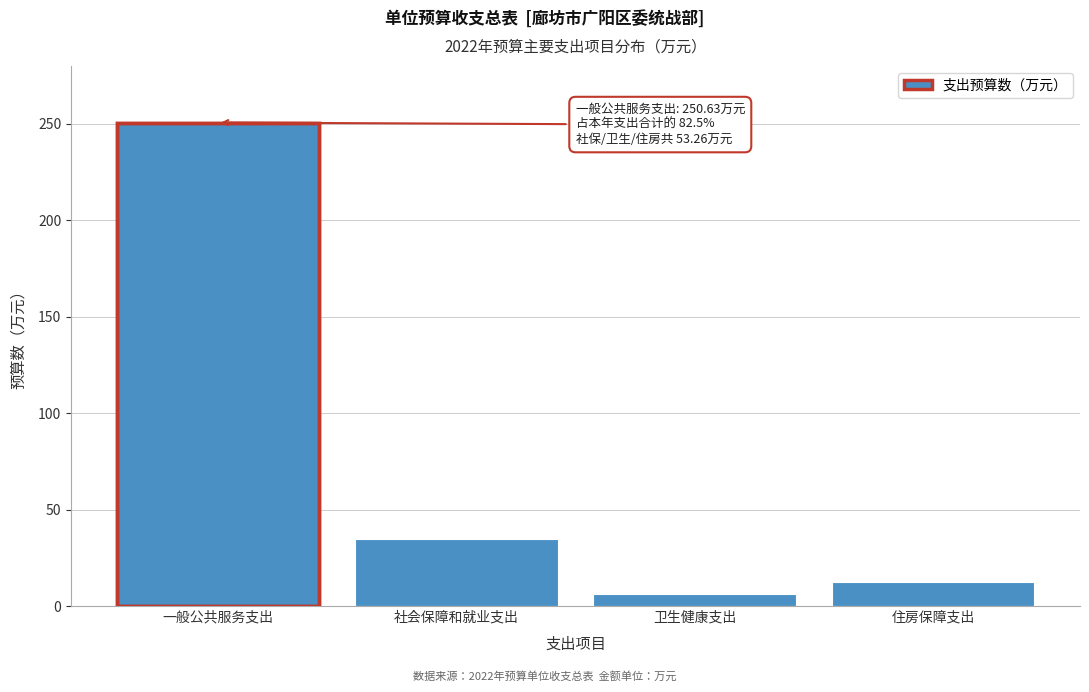

Reading left to right, what are all the values shown in this chart?

250.6	34.9	6.1	12.2